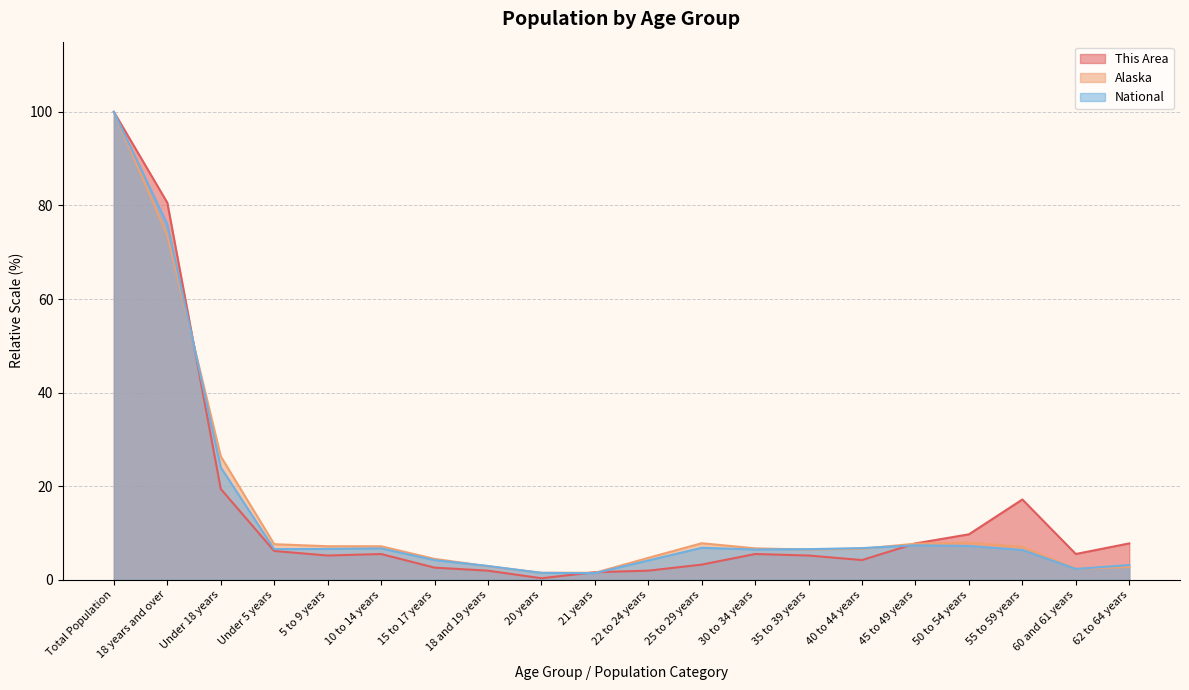

Where is Alaska nearest to the value 50?

18 years and over